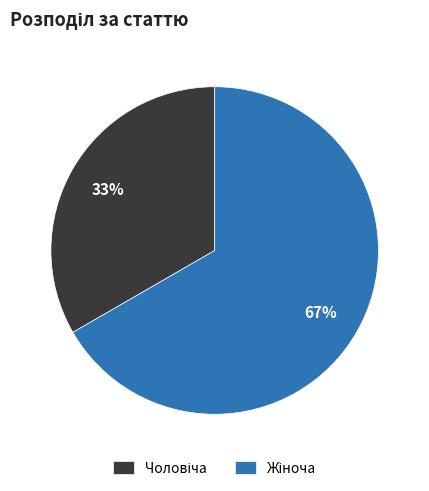

Is there a majority slice in this chart?

Yes